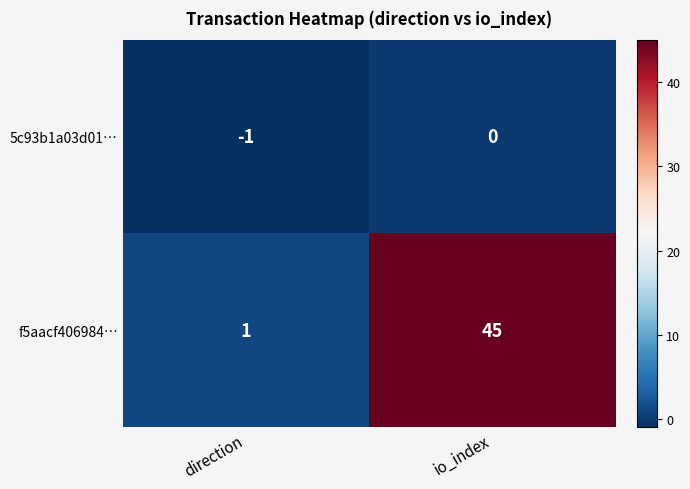

Where is 5c93b1a03d01… nearest to the value 0?

io_index